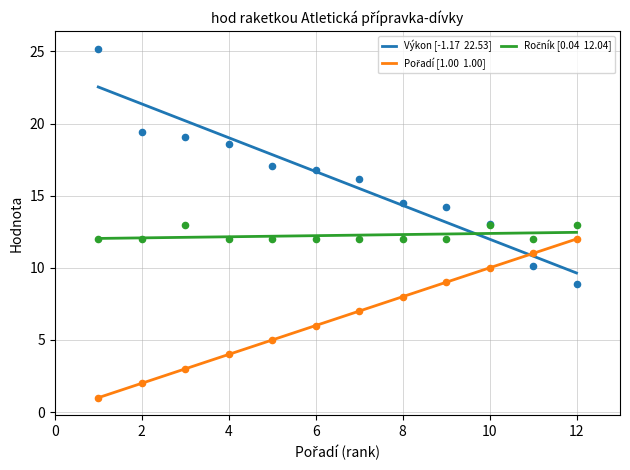

What are all the series names shown in the legend?

Výkon [-1.17  22.53], Pořadí [1.00  1.00], Ročník [0.04  12.04]